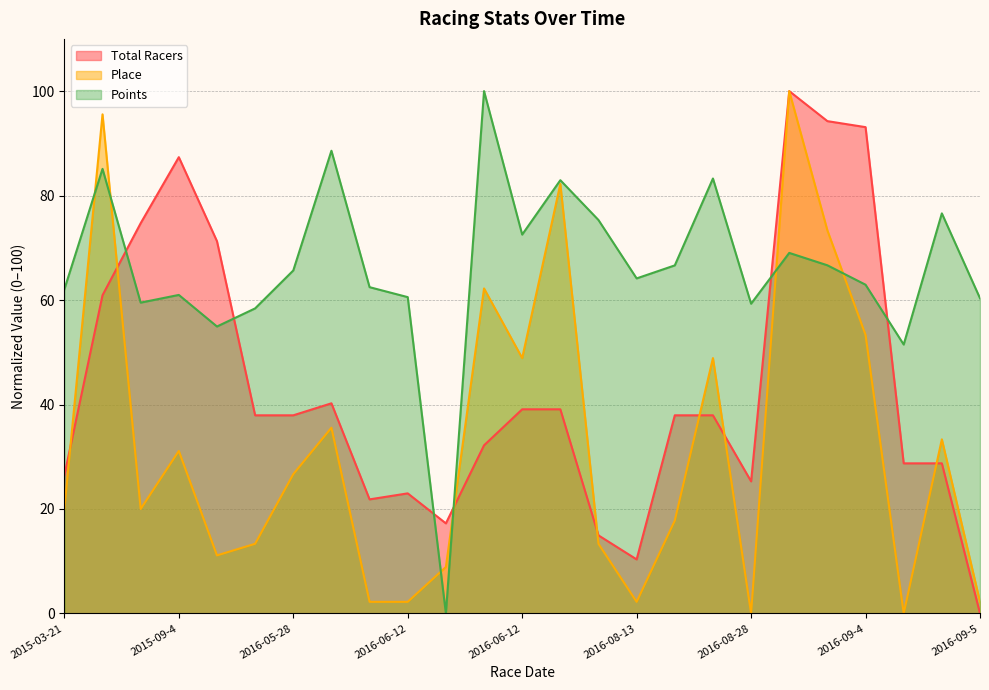

True or false: Points and Place cross at least once.

True